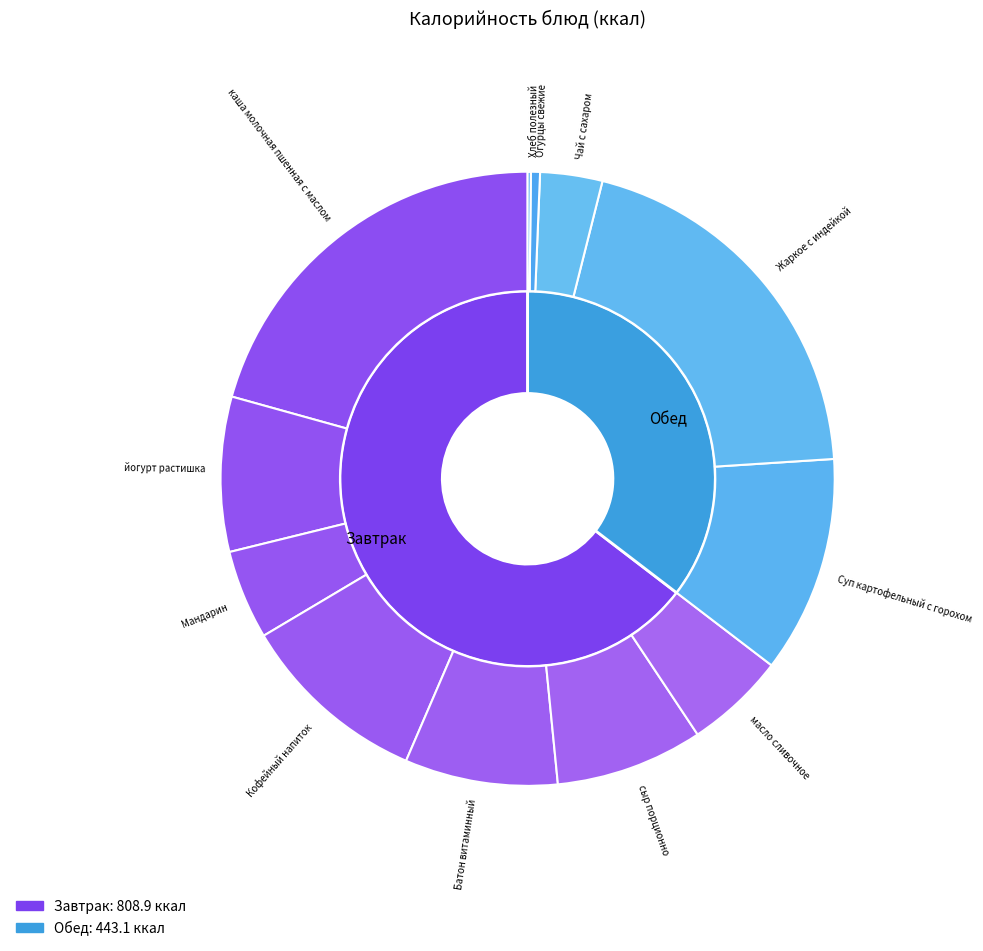

Is Чай с сахаром the majority of the pie?

No